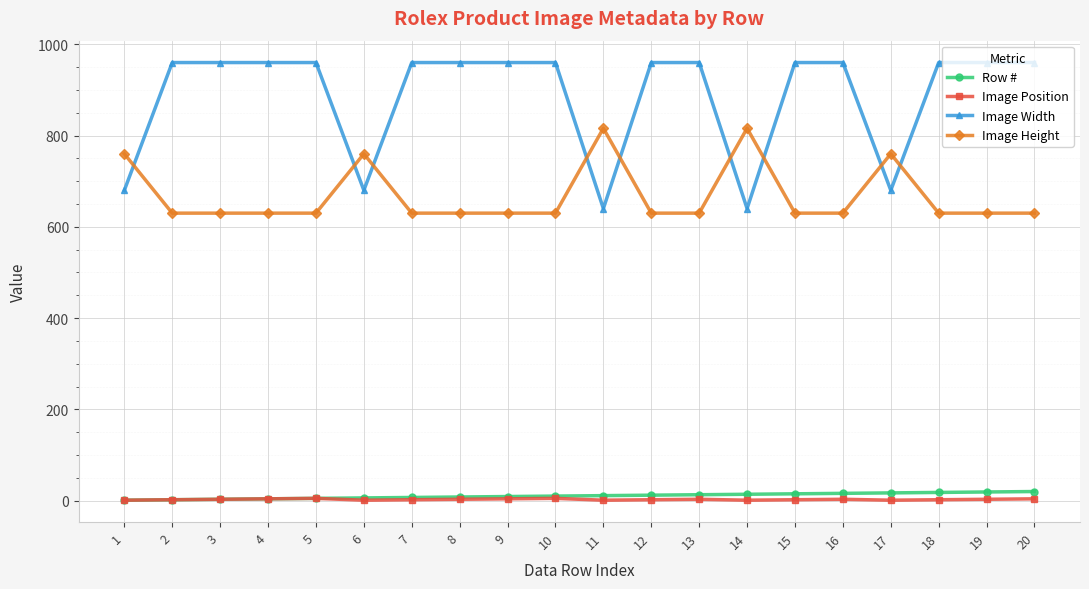

True or false: Image Height has more than 1 interior local peaks.

True